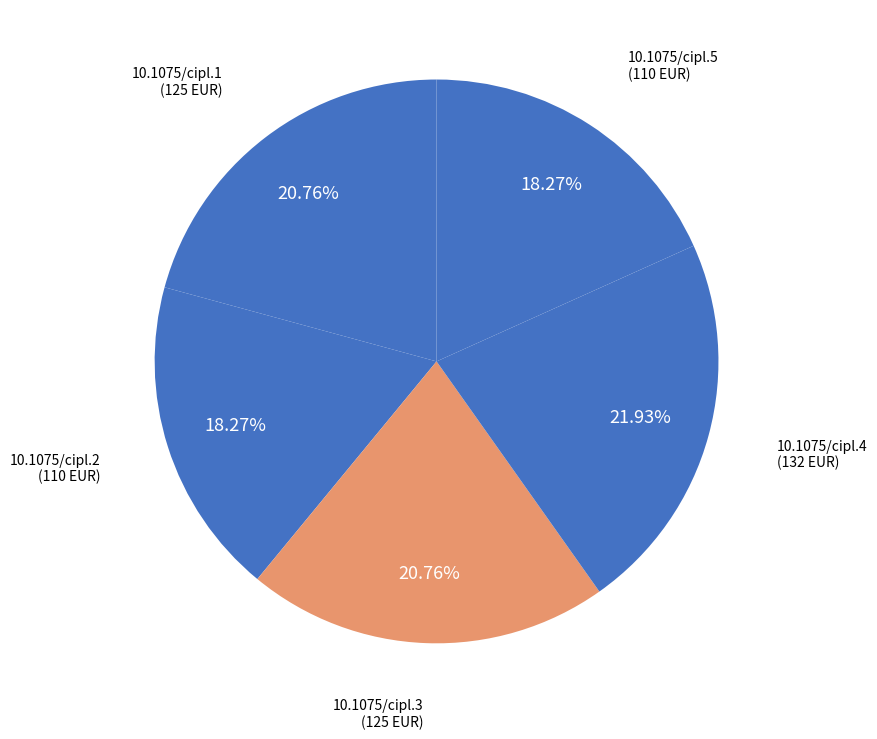

Approximately how many times larger is the value at 10.1075/cipl.4 compared to 10.1075/cipl.3?

1.1